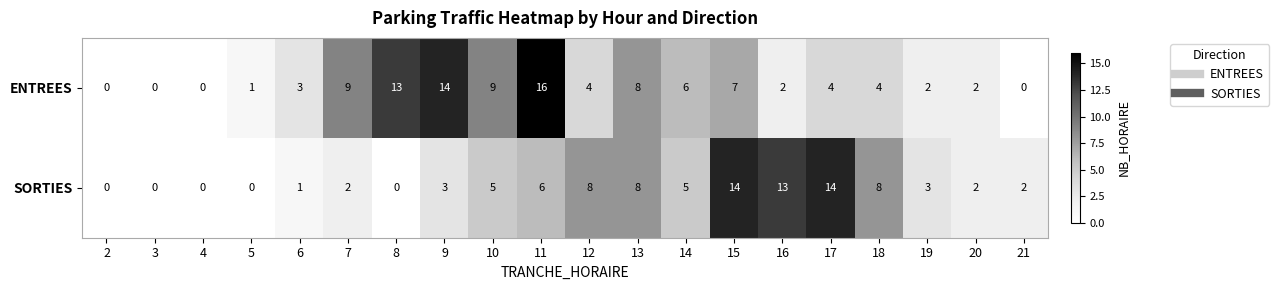

What is the difference between the maximum and second lowest values in the SORTIES series?

14